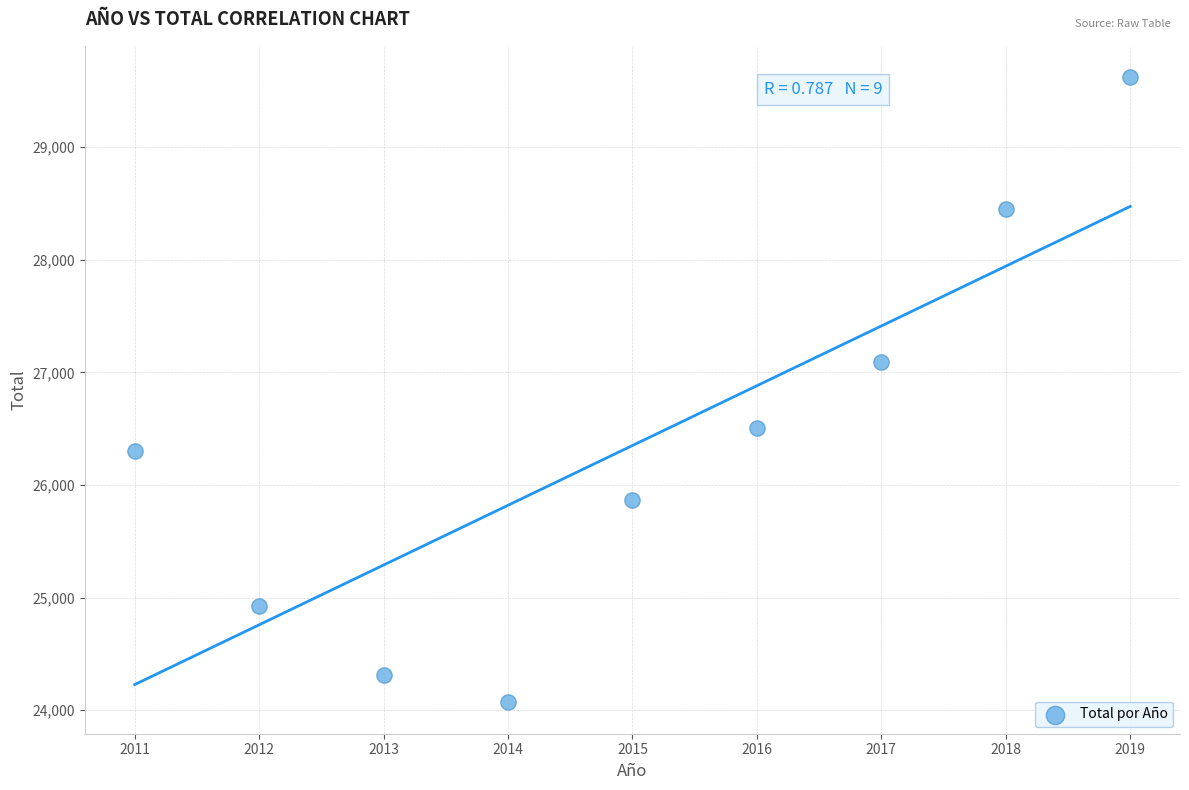

What Y value in the scatter plot is closest to 26845?

27090.5